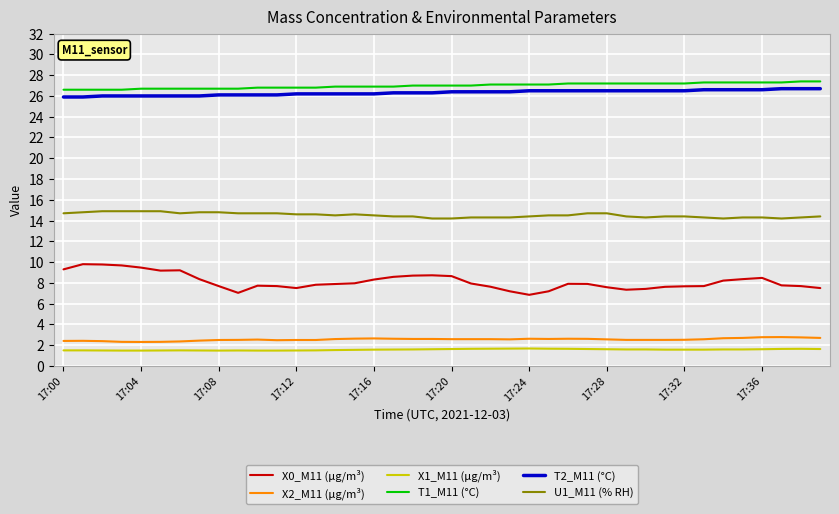

True or false: X1_M11 (μg/m³) and X0_M11 (μg/m³) cross at least once.

False